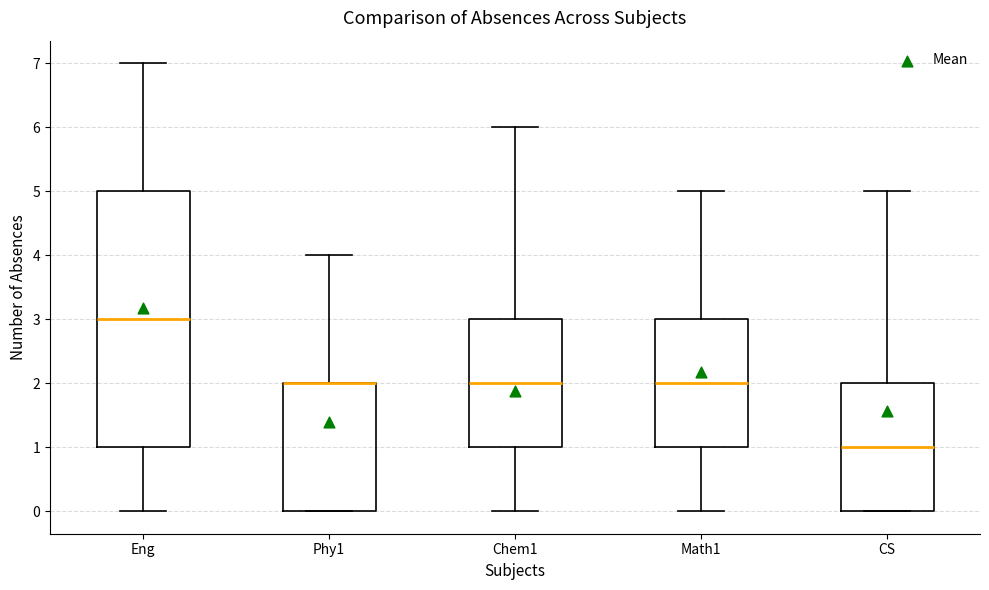

Reading left to right, read every box against the y-axis: the position of its median line, the range the box covers, and the ends of its whiskers. The values are not printed on the chart, so give them approximately, as read against the axis.

Eng: median 3, box 1 to 5, whiskers 0 to 7
Phy1: median 2 (drawn on the box's upper edge), box 0 to 2, whiskers 0 to 4
Chem1: median 2, box 1 to 3, whiskers 0 to 6
Math1: median 2, box 1 to 3, whiskers 0 to 5
CS: median 1, box 0 to 2, whiskers 0 to 5